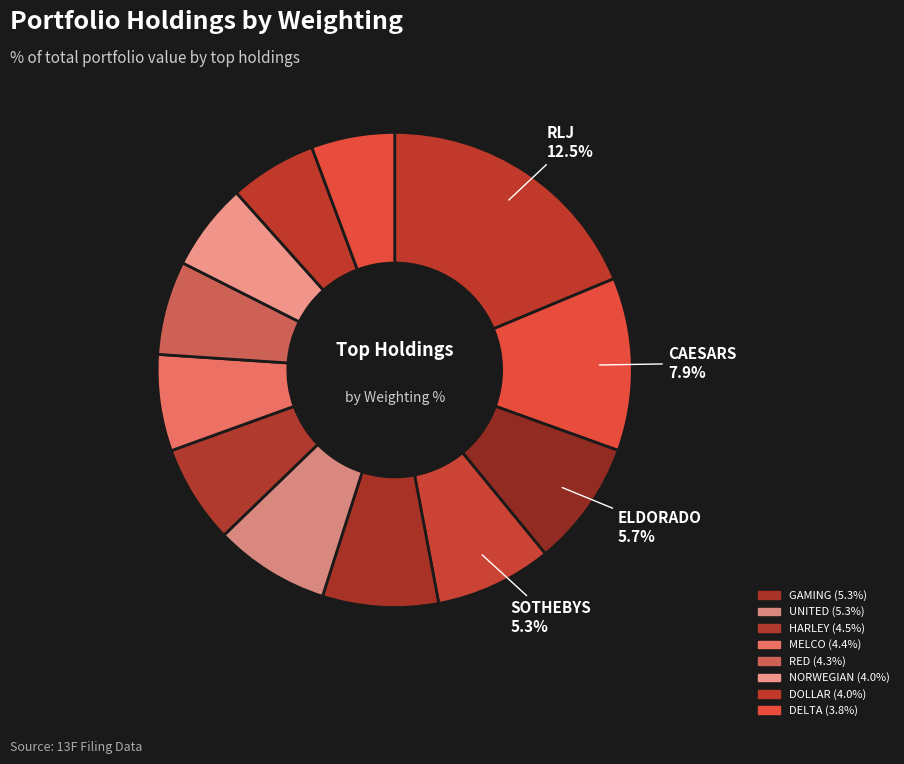

The RED ROCK RESORTS INC slice represents 1% of the pie. True or false?

False